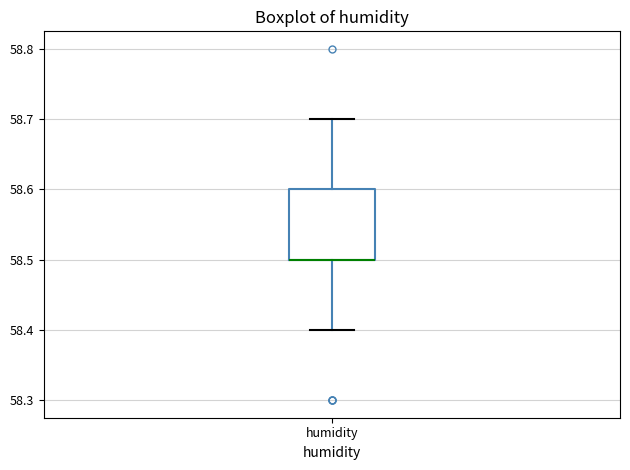

Read this box plot against the y-axis: the position of the median line, the range covered by the box, and the ends of both whiskers. The values are not printed on the chart, so give them approximately, as read against the axis.

median 58.5 (drawn on the box's lower edge), box 58.5 to 58.6, whiskers 58.4 to 58.7